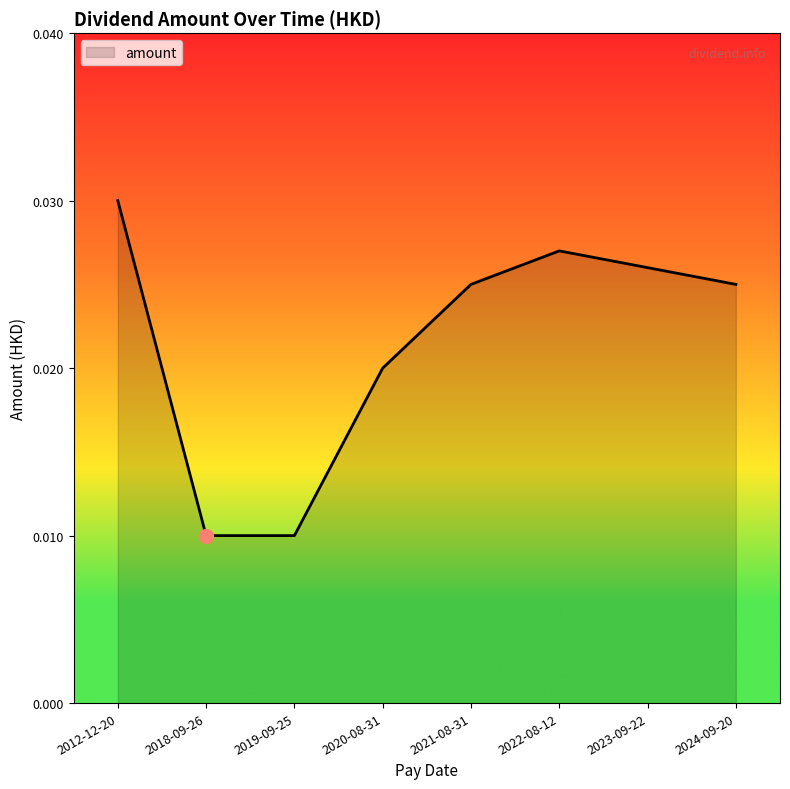

At which category does the data reach its first local peak?

2022-08-12